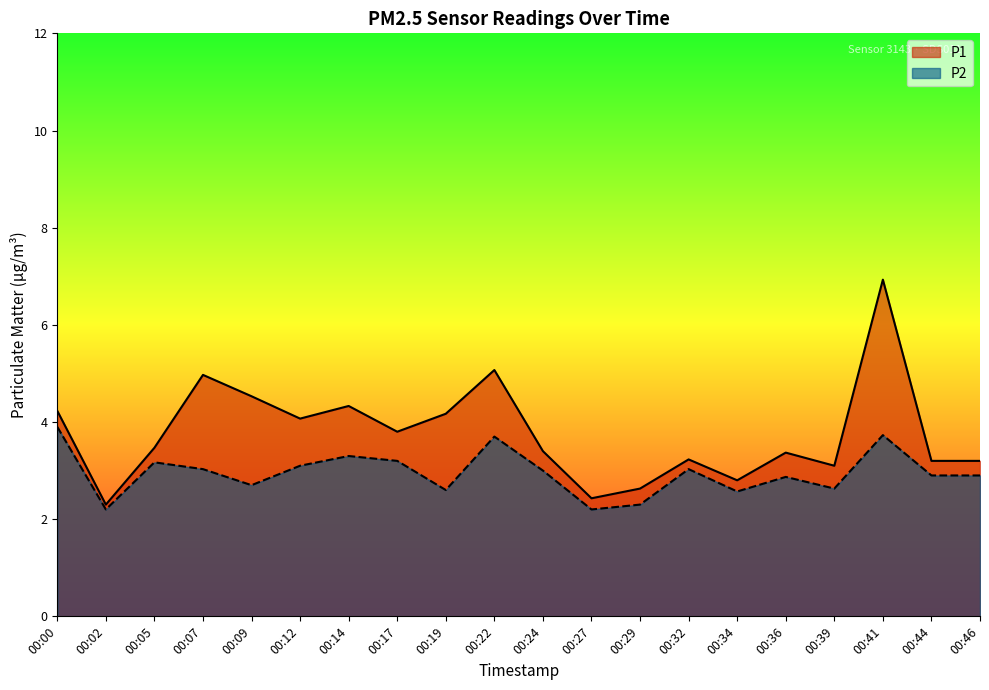

Reading right to left, transcribe all the data shown in this chart.

P1: 00:46=3.2	00:44=3.2	00:41=6.9	00:39=3.1	00:36=3.4	00:34=2.8	00:32=3.2	00:29=2.6	00:27=2.4	00:24=3.4	00:22=5.1	00:19=4.2	00:17=3.8	00:14=4.3	00:12=4.1	00:09=4.5	00:07=5.0	00:05=3.5	00:02=2.3	00:00=4.2
P2: 00:46=2.9	00:44=2.9	00:41=3.7	00:39=2.6	00:36=2.9	00:34=2.6	00:32=3.0	00:29=2.3	00:27=2.2	00:24=3.0	00:22=3.7	00:19=2.6	00:17=3.2	00:14=3.3	00:12=3.1	00:09=2.7	00:07=3.0	00:05=3.2	00:02=2.2	00:00=3.9